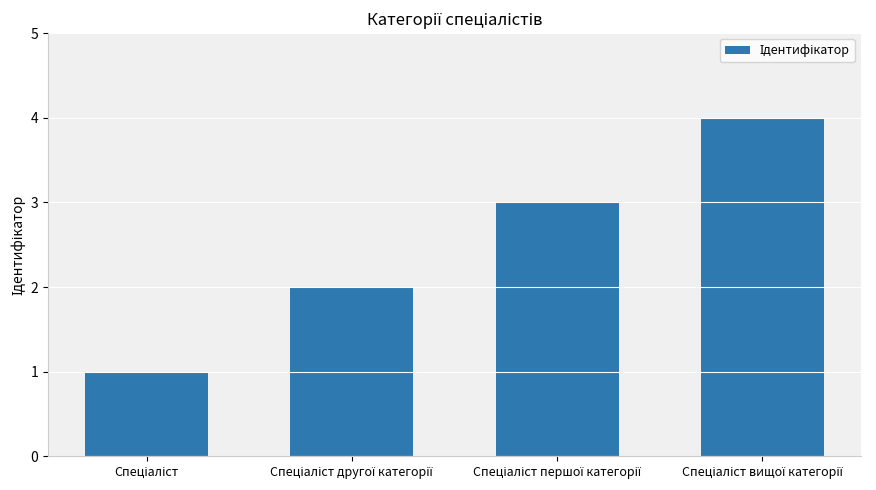

How many values are below 3?

2